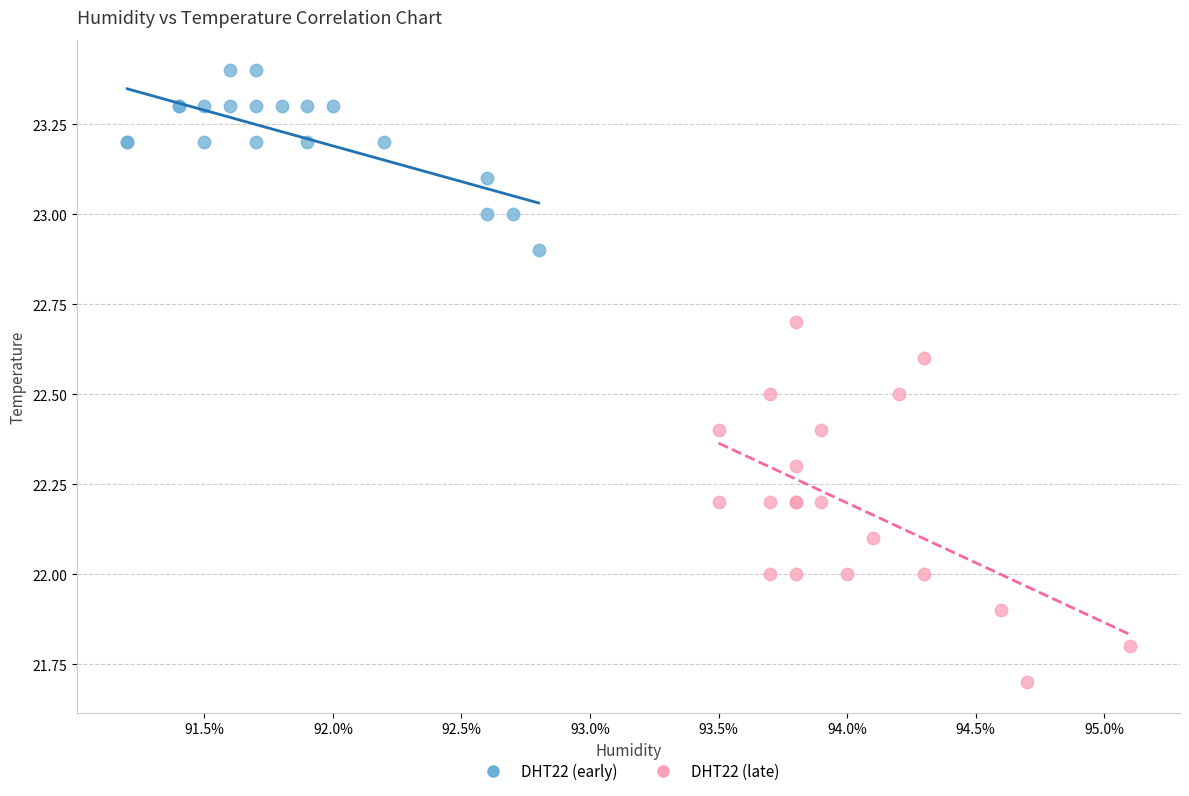

What are all the series names shown in the legend?

DHT22 (early), DHT22 (late)